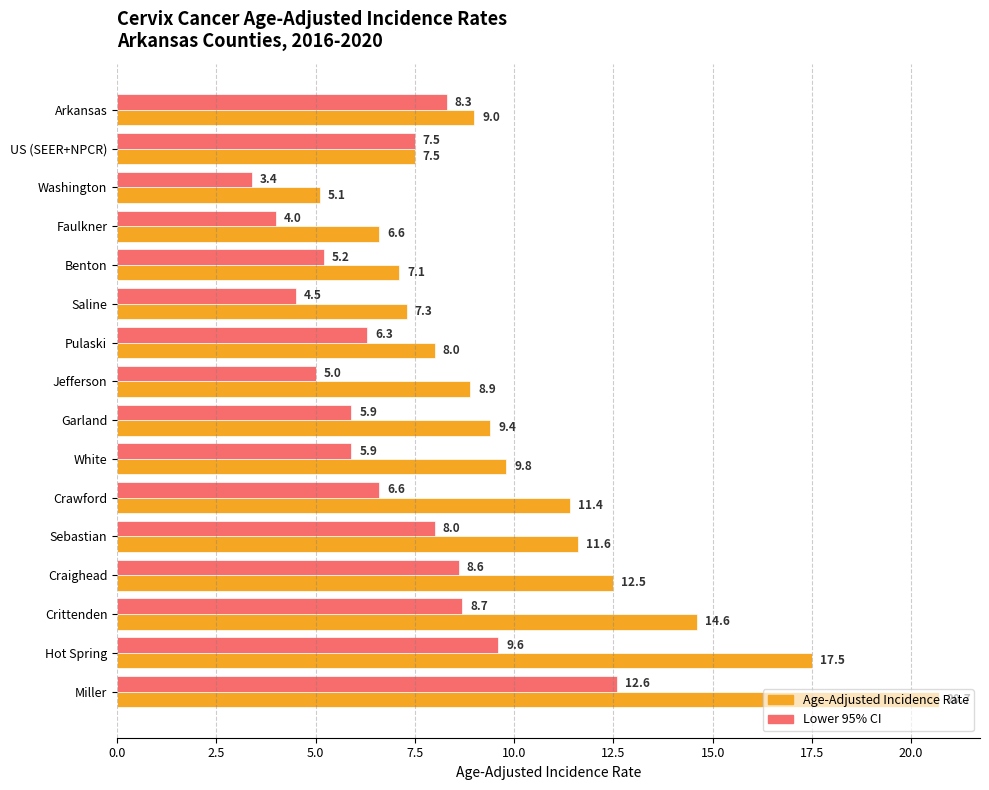

What is the total value across all series at Crittenden?

23.3